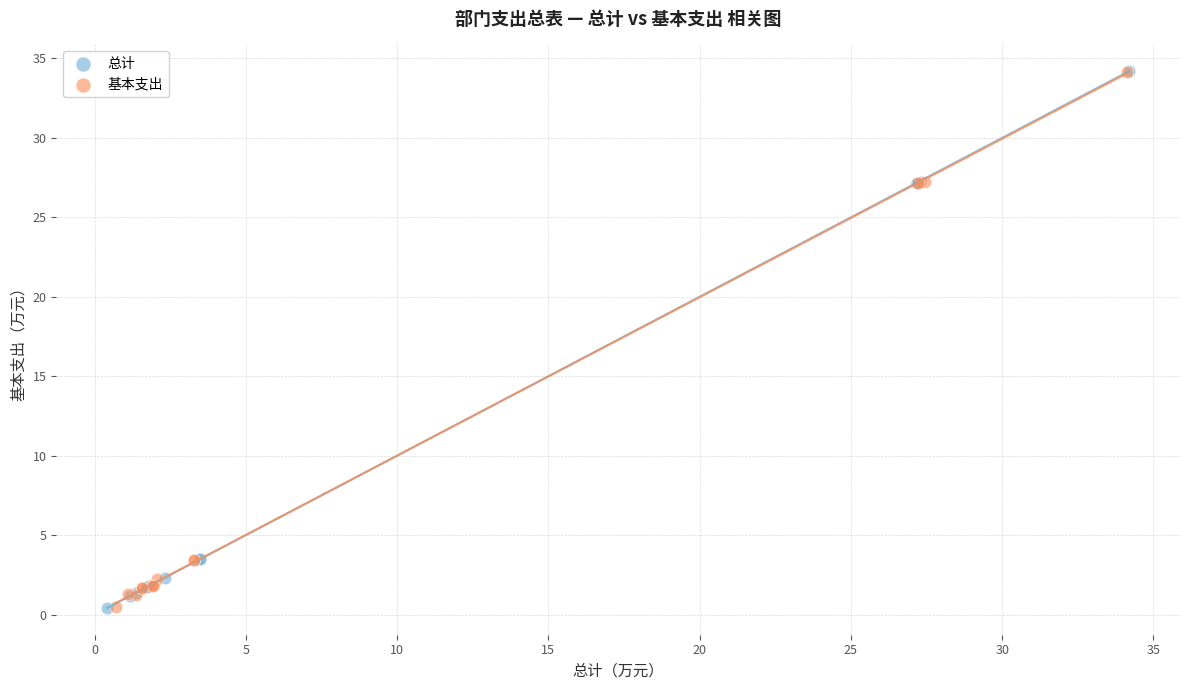

What are all the series names shown in the legend?

总计, 基本支出